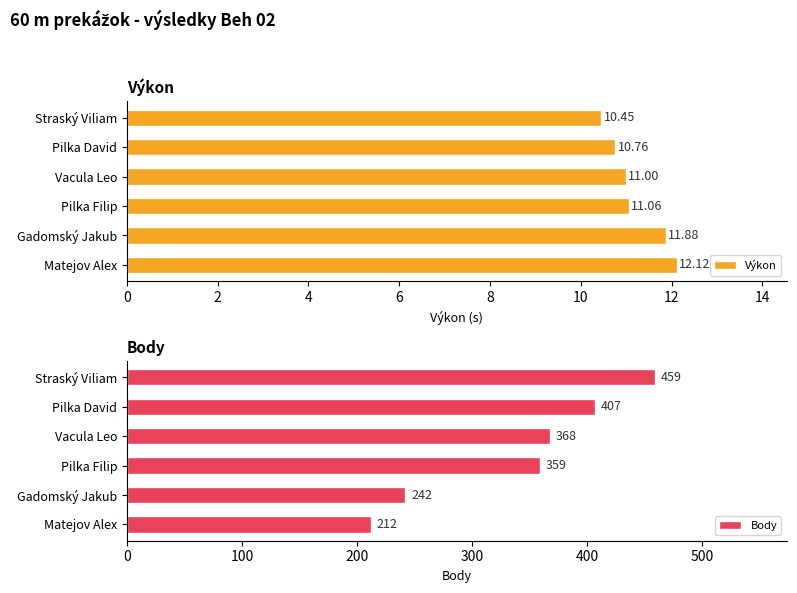

True or false: Výkon has a value of 8.2 at Gadomský Jakub.

False